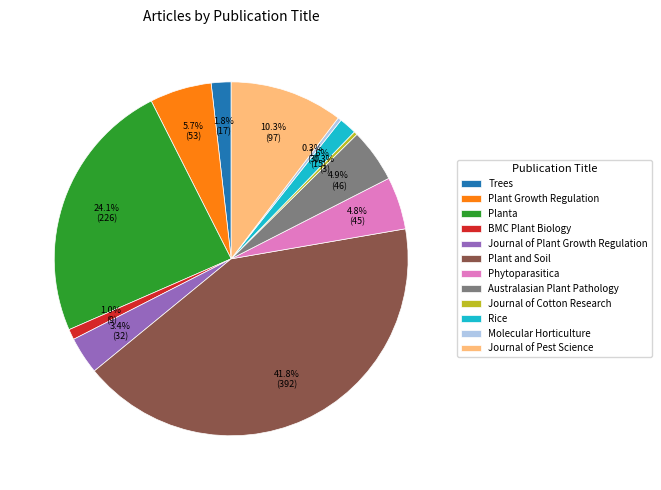

To the nearest percent, what is the difference between the Journal of Pest Science and Molecular Horticulture slice percentages?

10%